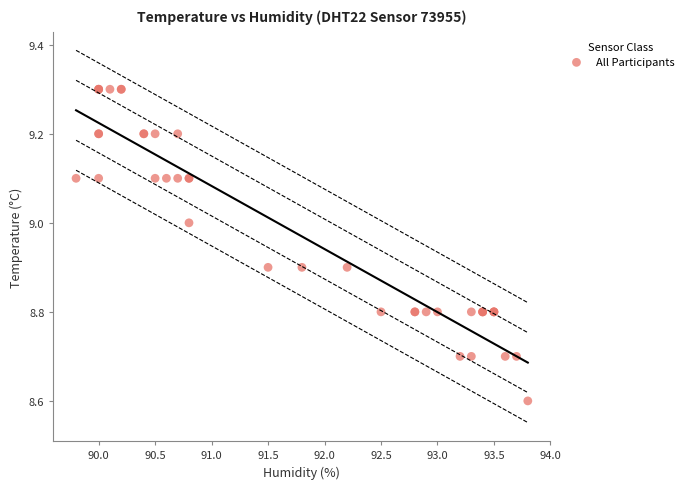

What Y value in the scatter plot is closest to 8?

8.6